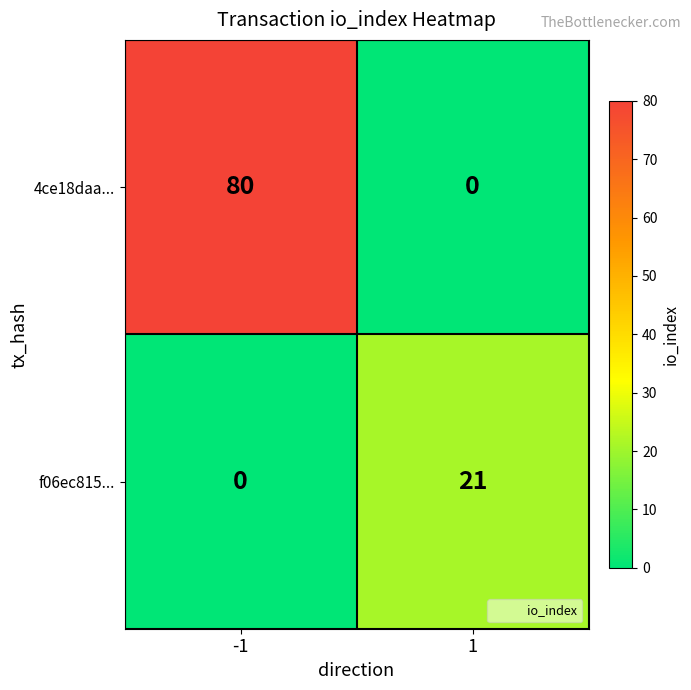

At -1, list the series in order from smallest to largest.

f06ec815..., 4ce18daa...